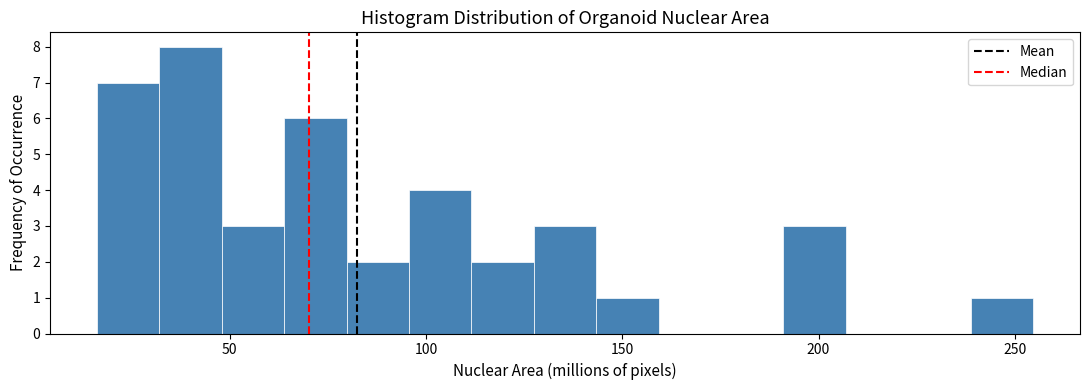

Read against the x-axis, roughly where is the centre of the tallest bar?

40